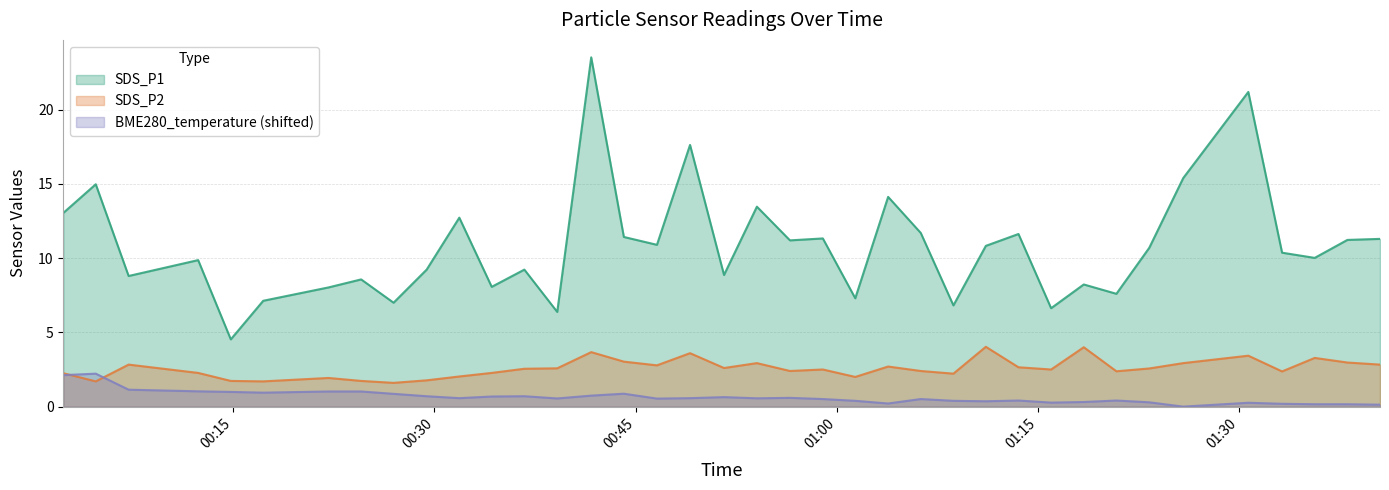

How many lines are shown in the chart?

3